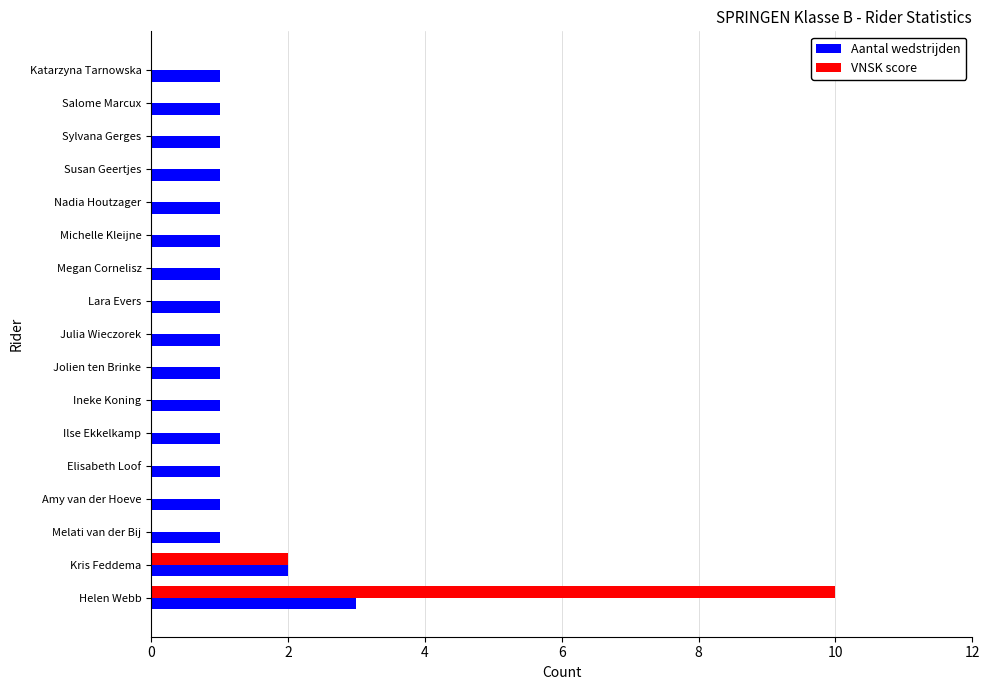

True or false: Aantal wedstrijden has a value of 0 at Elisabeth Loof.

False